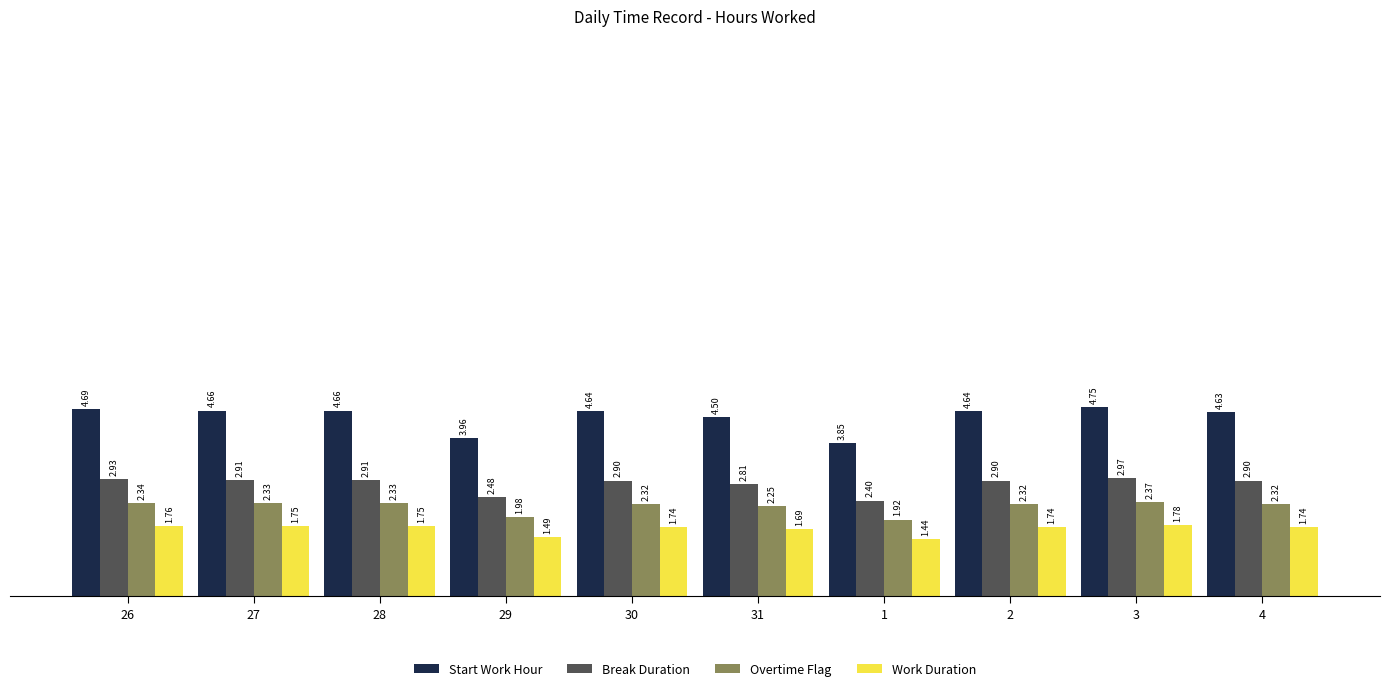

What is the total value across all series at 3?

11.9